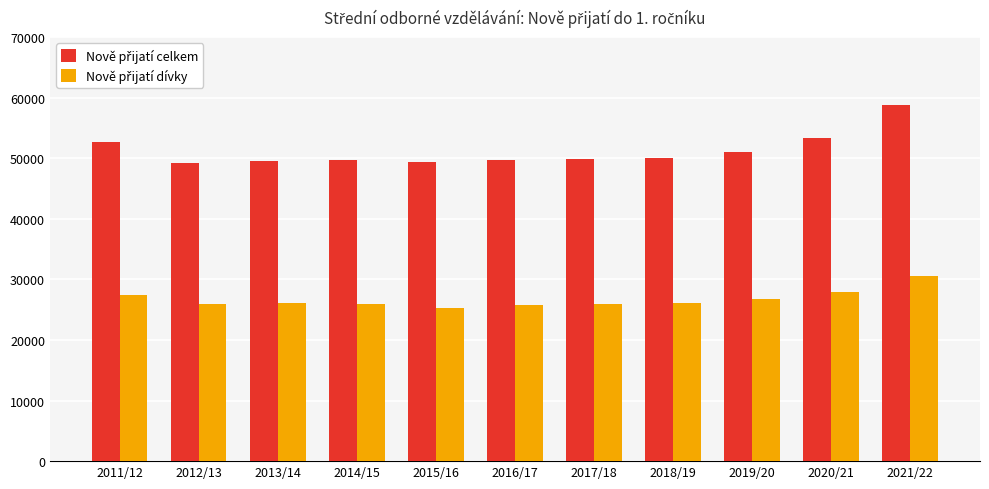

What is the spread (max minus min) of values at 2015/16?

23988